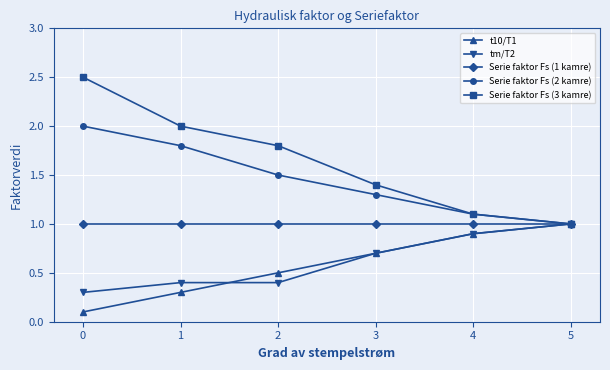

What is the value of the Serie faktor Fs (3 kamre) point at the 2nd from the left?

2.0